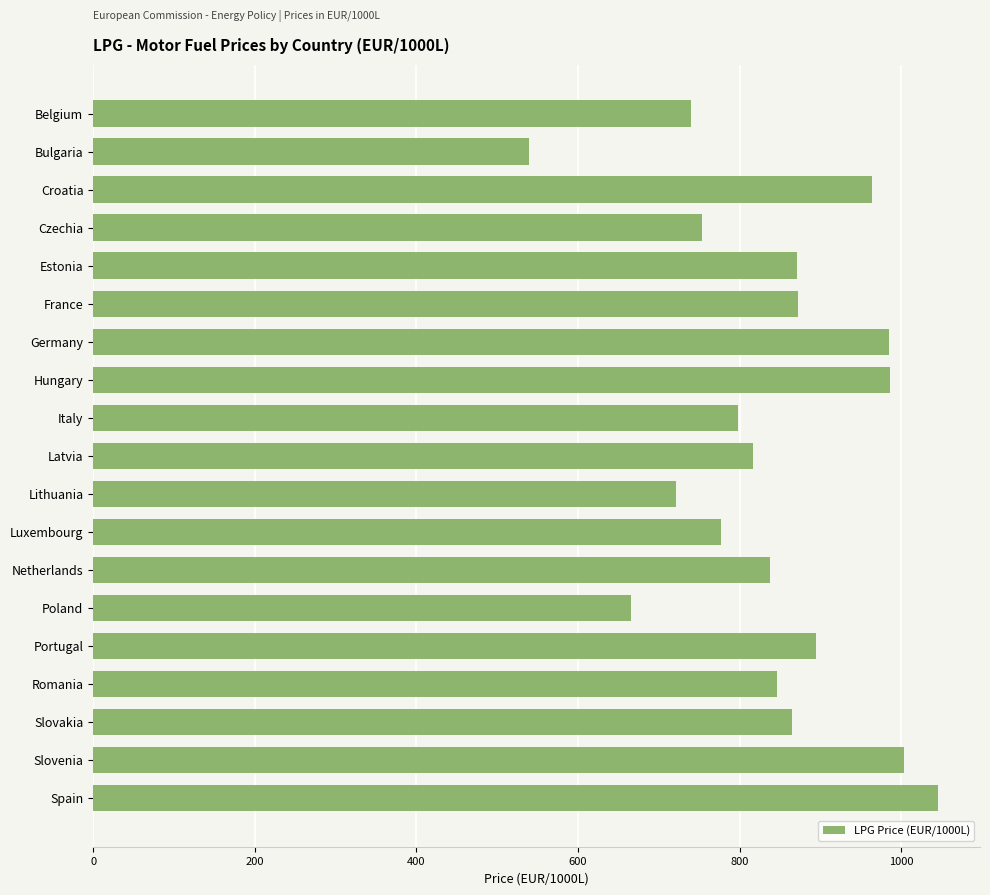

Is it true that the value at Croatia is 963.8?

True